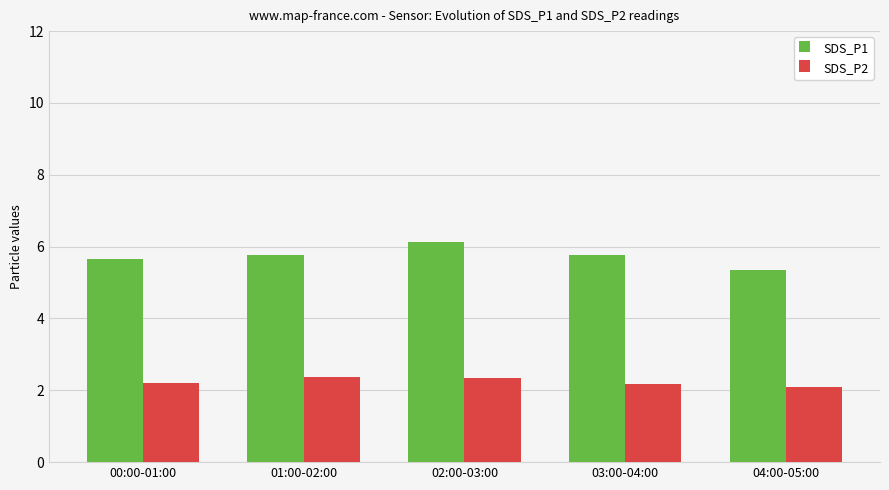

What is the label of the 2nd bar from the right?

03:00-04:00